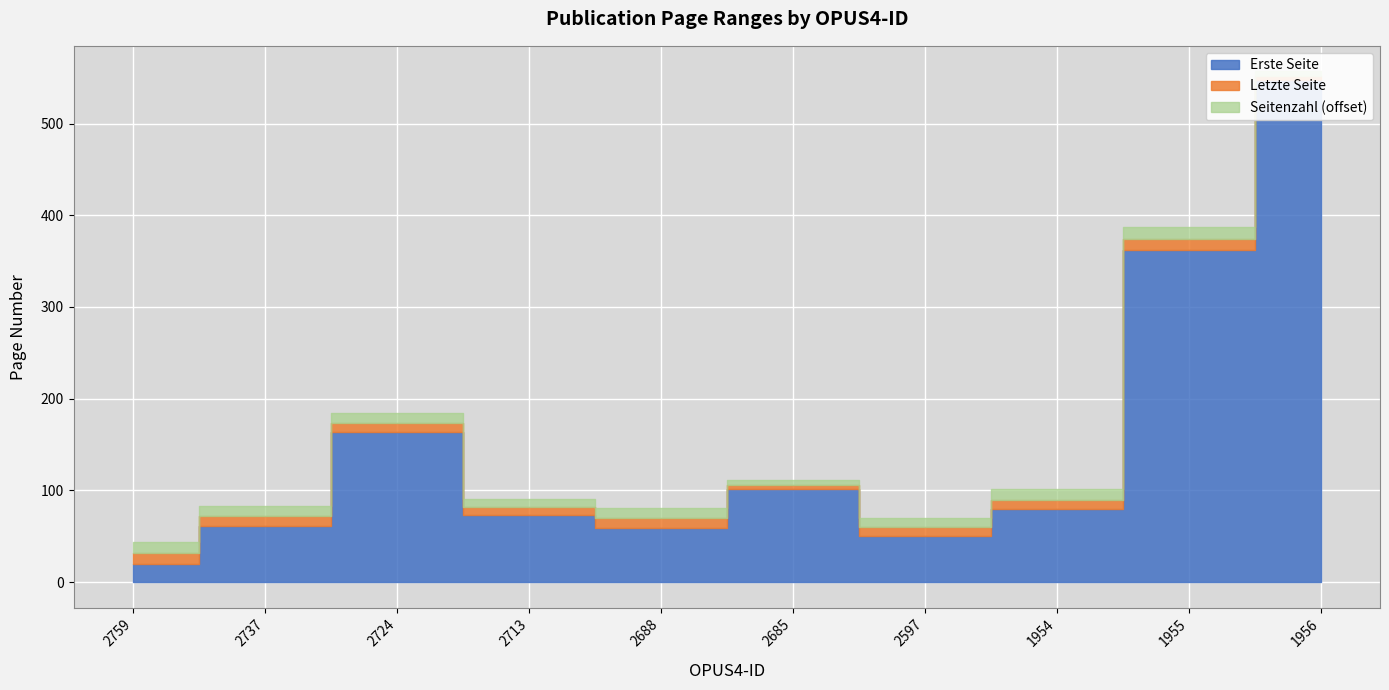

What is the average value of the Erste Seite series?

152